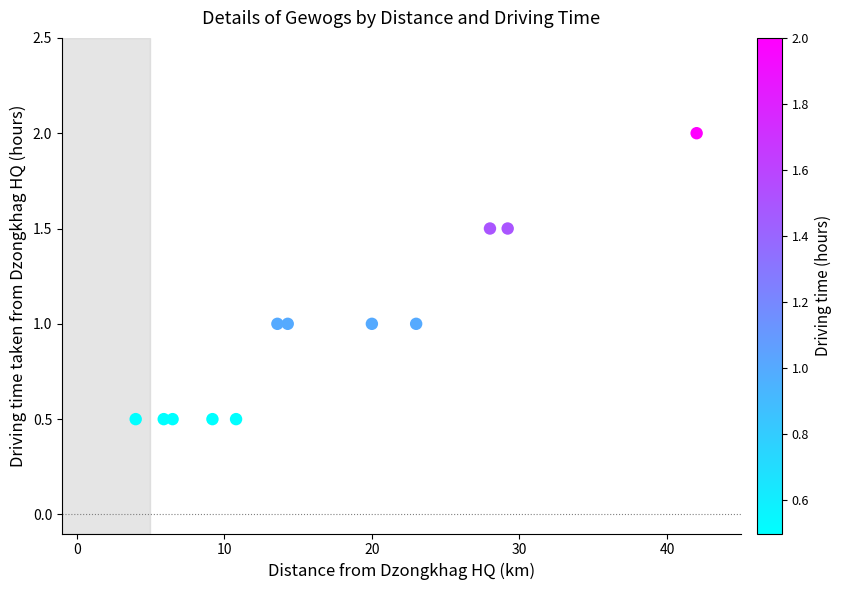

What is the range of Y values (max minus min)?

1.5